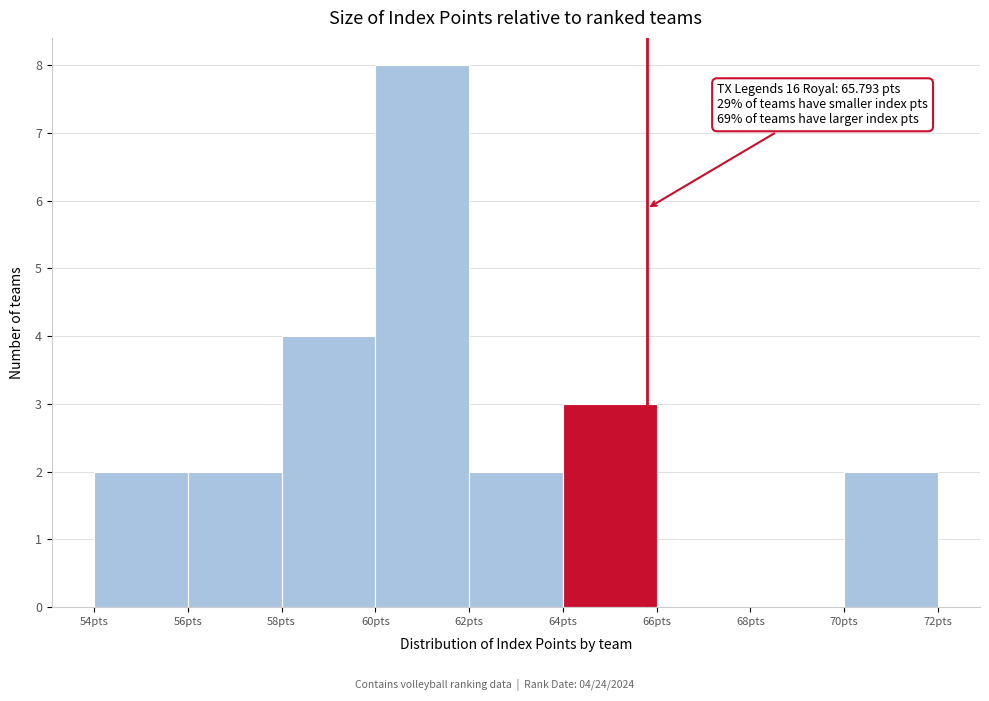

Over which range of the x-axis is the bar tallest?

60 to 62